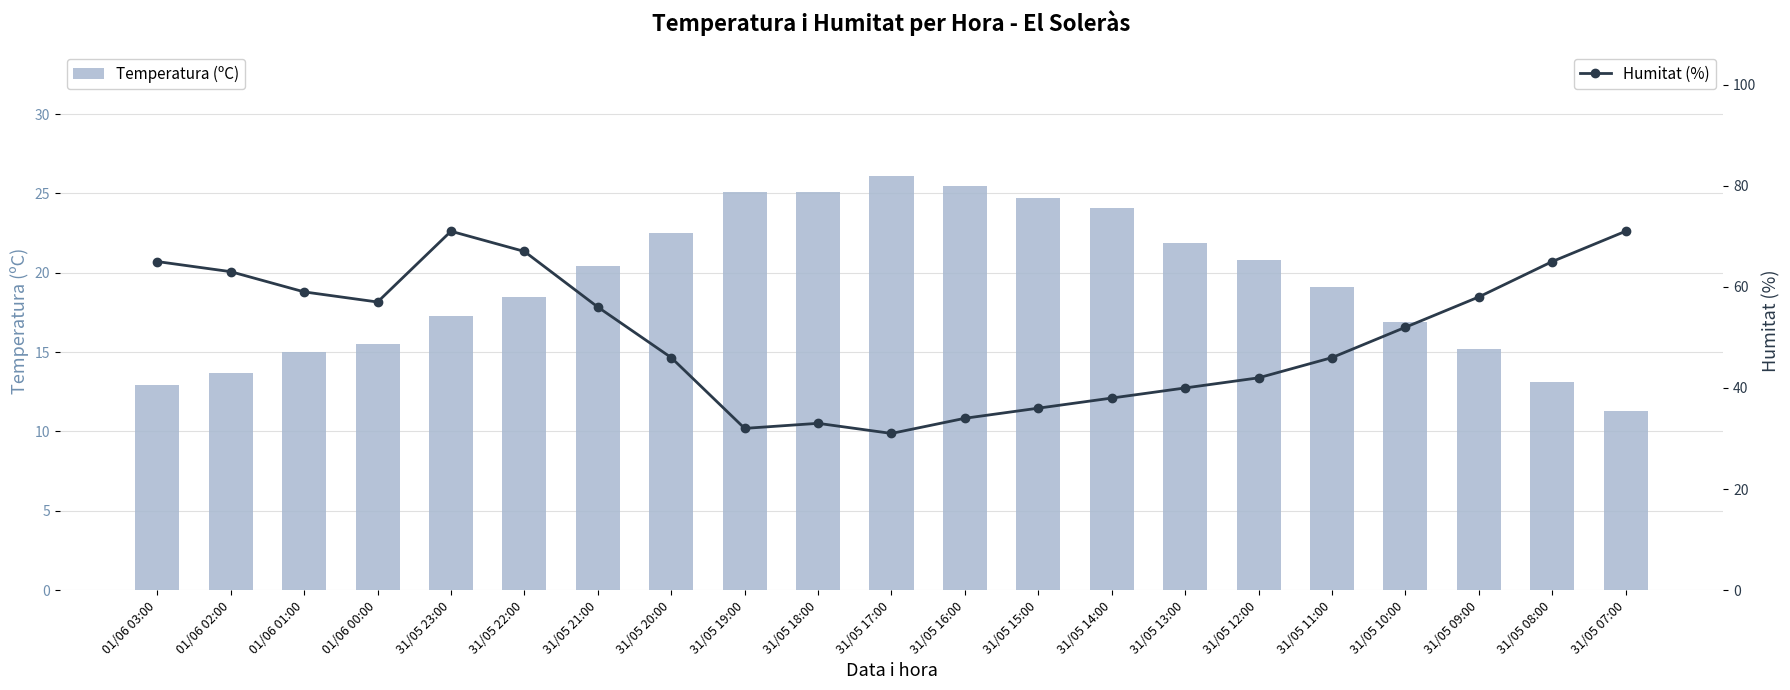

What is the total value across all series at 31/05 23:00?

88.3